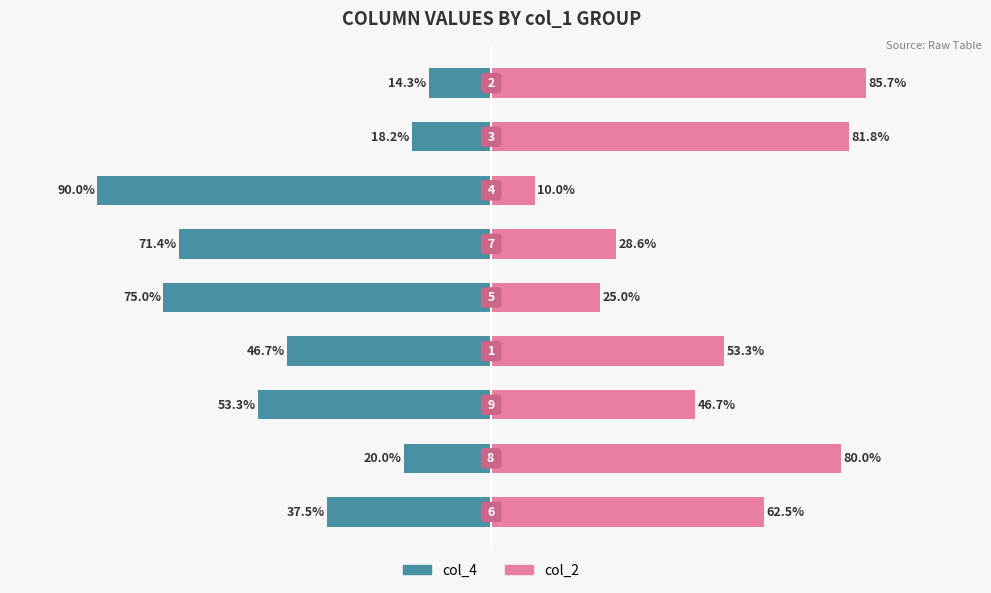

Reading left to right, what are all the values shown in this chart?

col_4: -37.5	-20.0	-53.3	-46.7	-75.0	-71.4	-90.0	-18.2	-14.3
col_2: 62.5	80.0	46.7	53.3	25.0	28.6	10.0	81.8	85.7